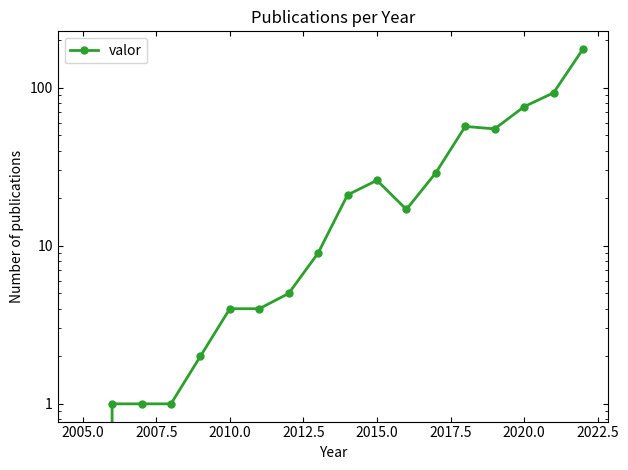

The chart shows a value of 34 at 16. True or false?

False